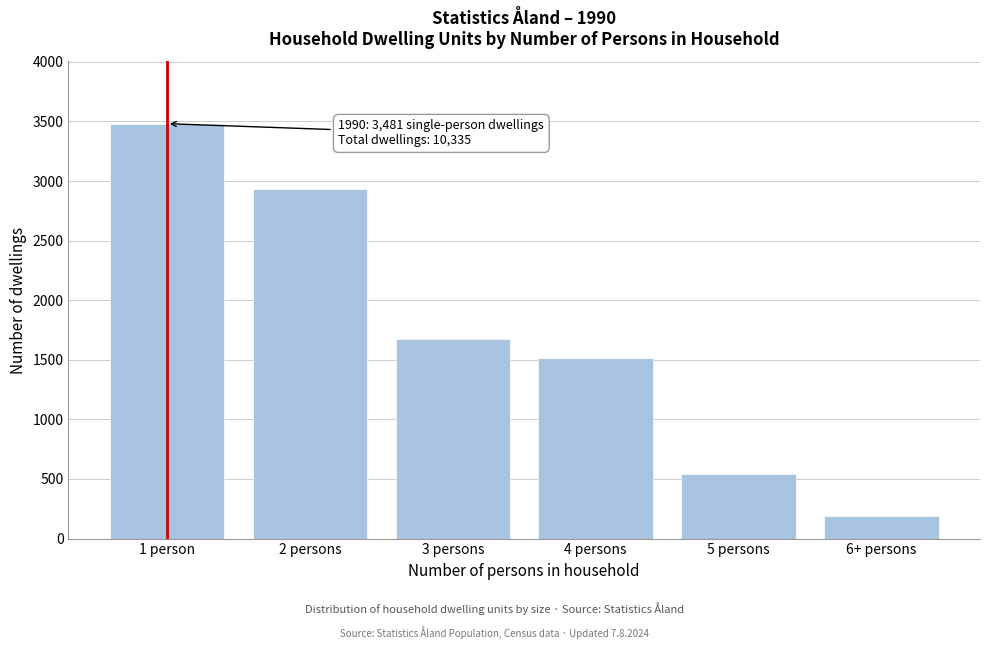

Reading left to right, transcribe all the data shown in this chart.

1 person=3481	2 persons=2931	3 persons=1676	4 persons=1518	5 persons=541	6+ persons=188